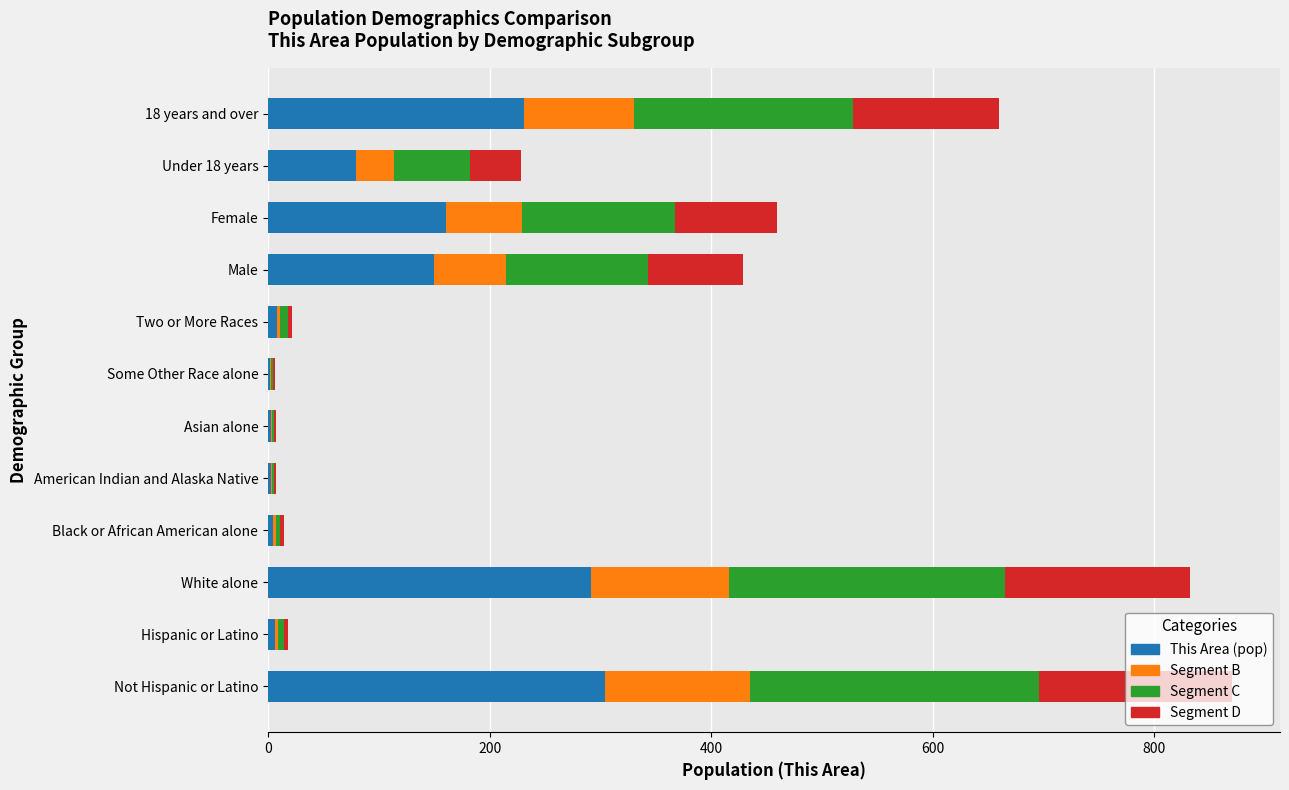

What is the total value across all series at Male?

429.0